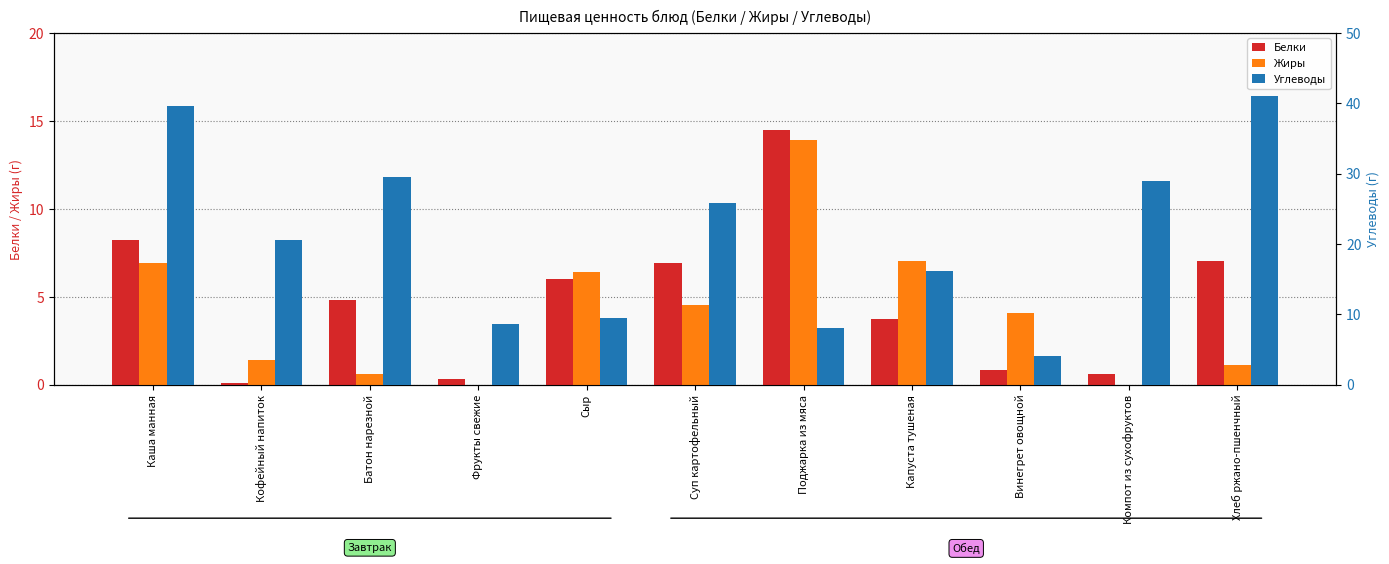

What is the greatest value displayed?

41.0